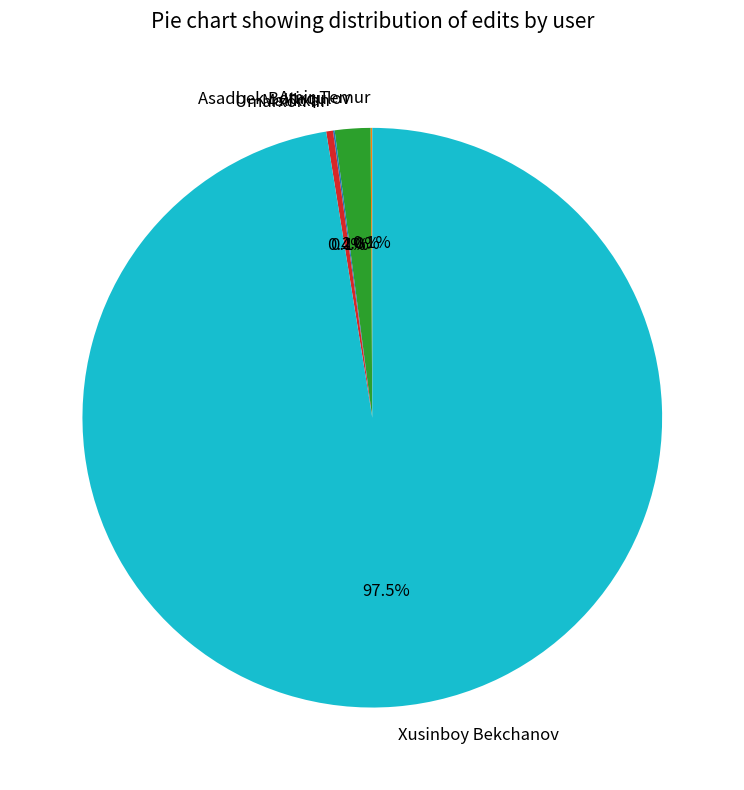

What is the largest slice in the pie chart?

Xusinboy Bekchanov